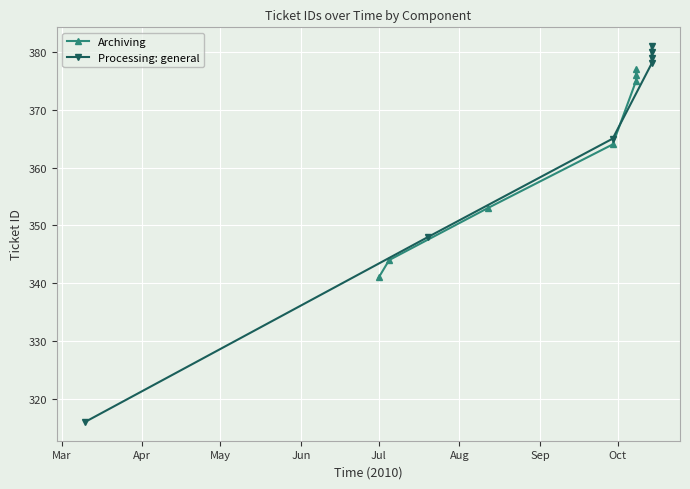

Reading right to left, extract all data points from this chart.

Archiving: 377	376	375	364	353	344	341
Processing: general: 381	380	379	378	365	348	316